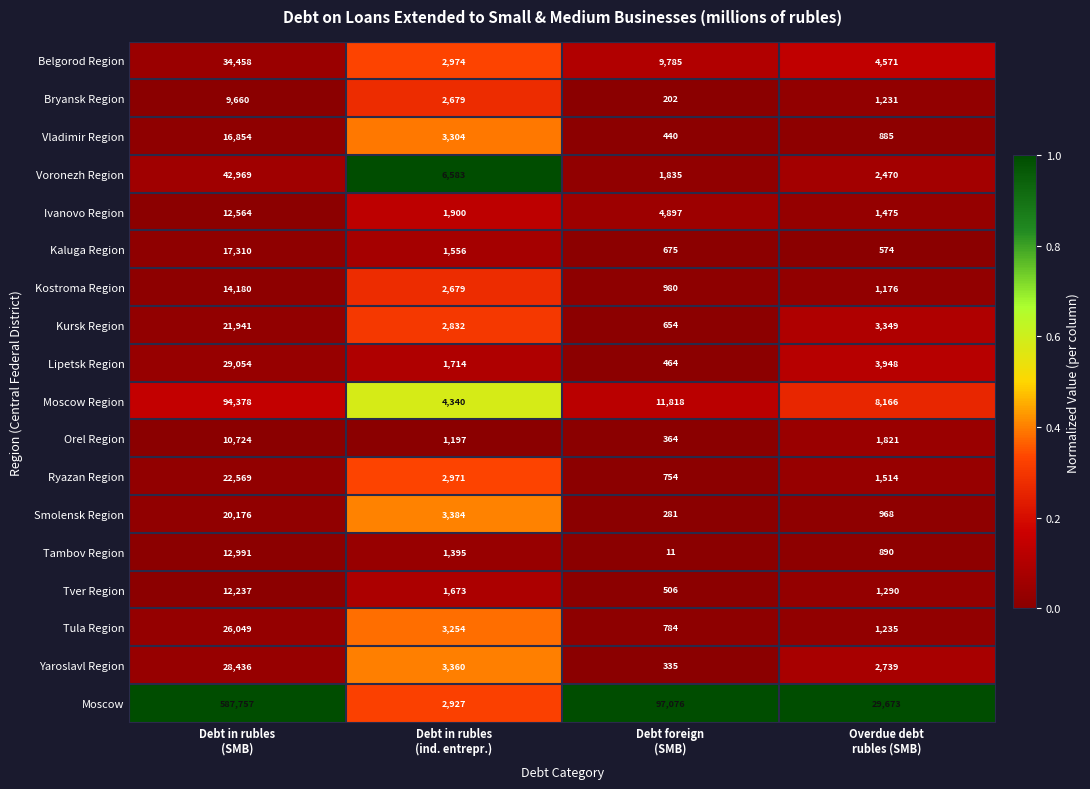

What is the difference between the maximum and minimum values in the Moscow series?

584830